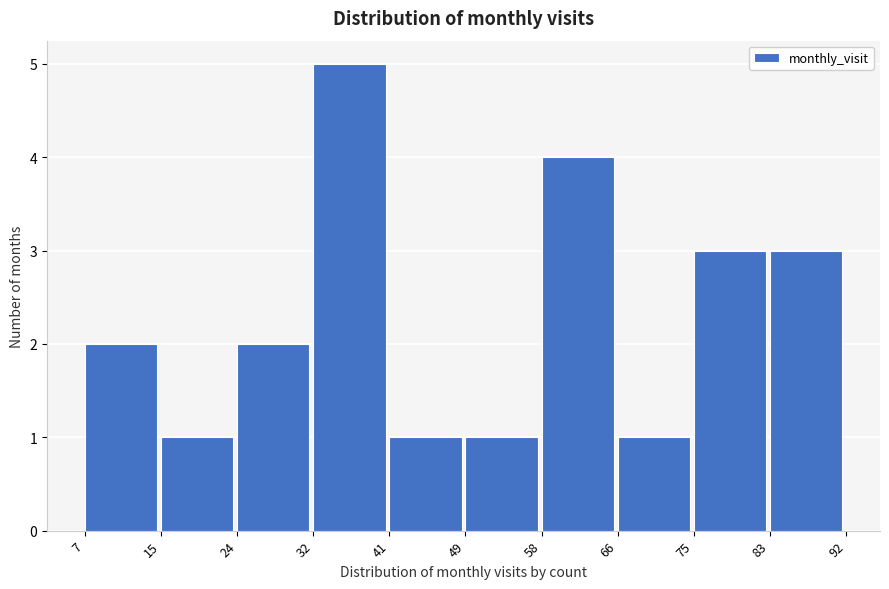

Reading left to right, list every bar in this chart as the range it spans on the x-axis followed by its height. The values are not printed on the chart, so give them approximately, as read against the axis.

7 to 15: 2
15 to 24: 1
24 to 32: 2
32 to 41: 5
41 to 49: 1
49 to 58: 1
58 to 66: 4
66 to 75: 1
75 to 83: 3
83 to 92: 3